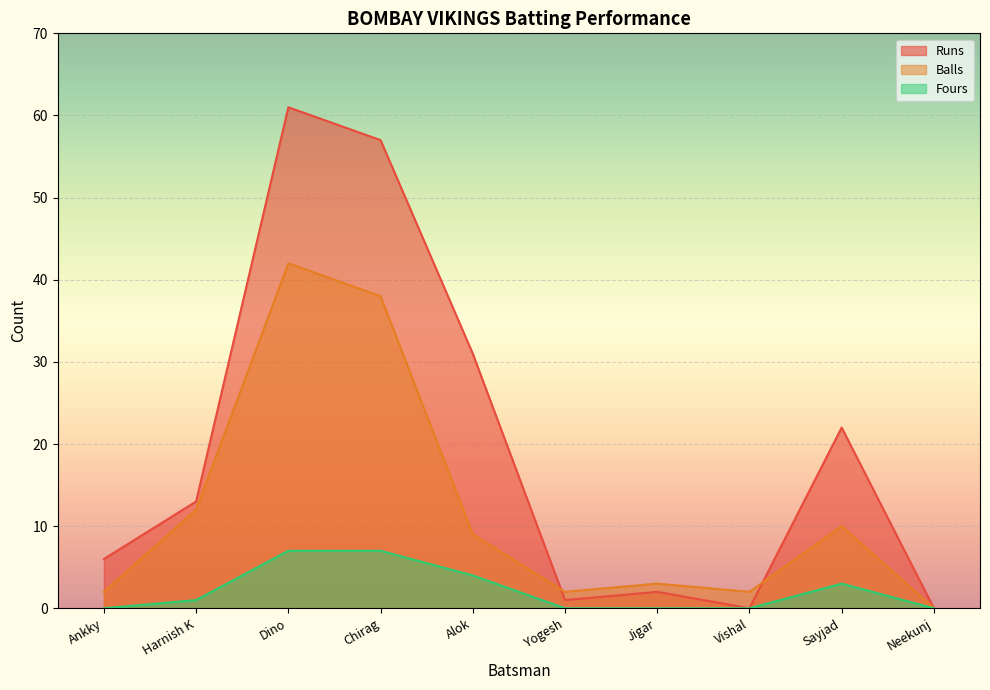

Which series has the widest spread of values?

Runs